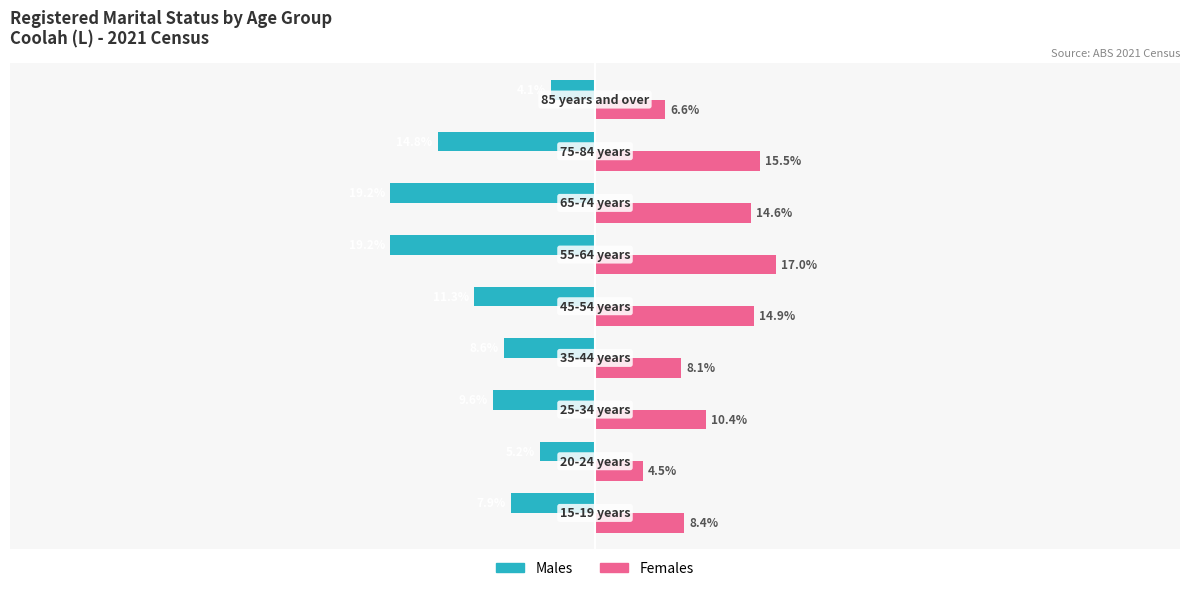

Which series has the largest total across all categories?

Females